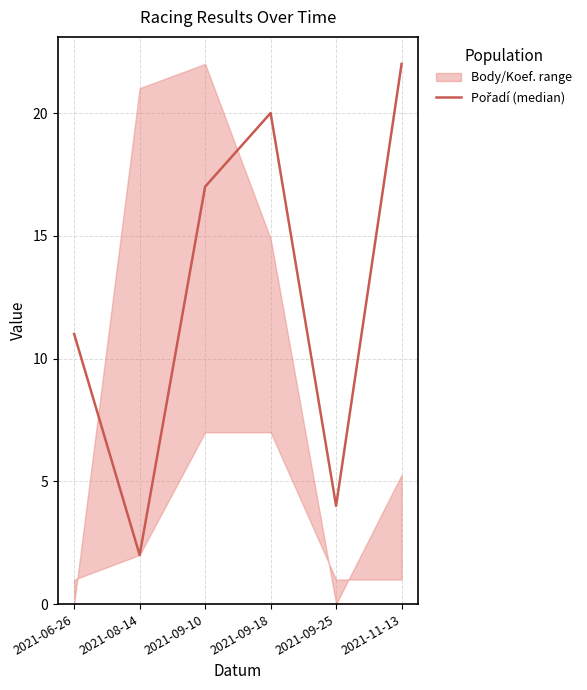

How many values are below 17?

3